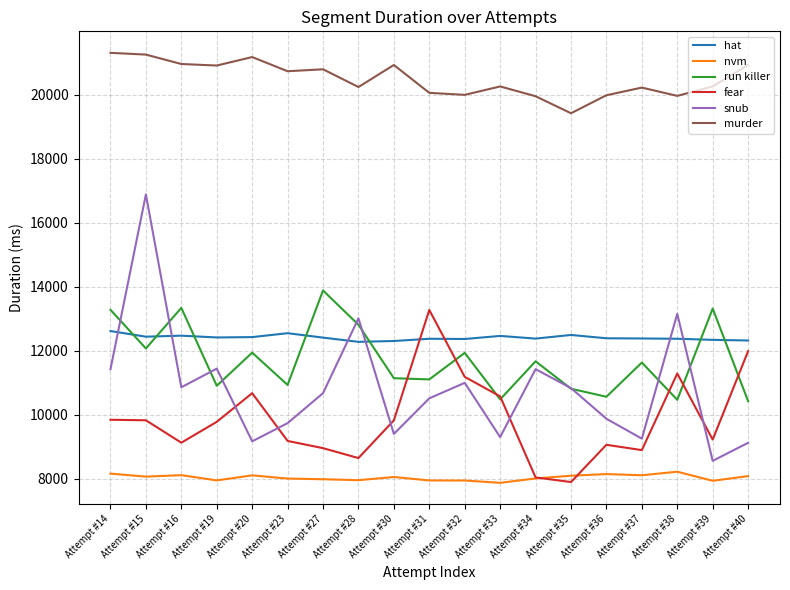

What are all the series names shown in the legend?

hat, nvm, run killer, fear, snub, murder